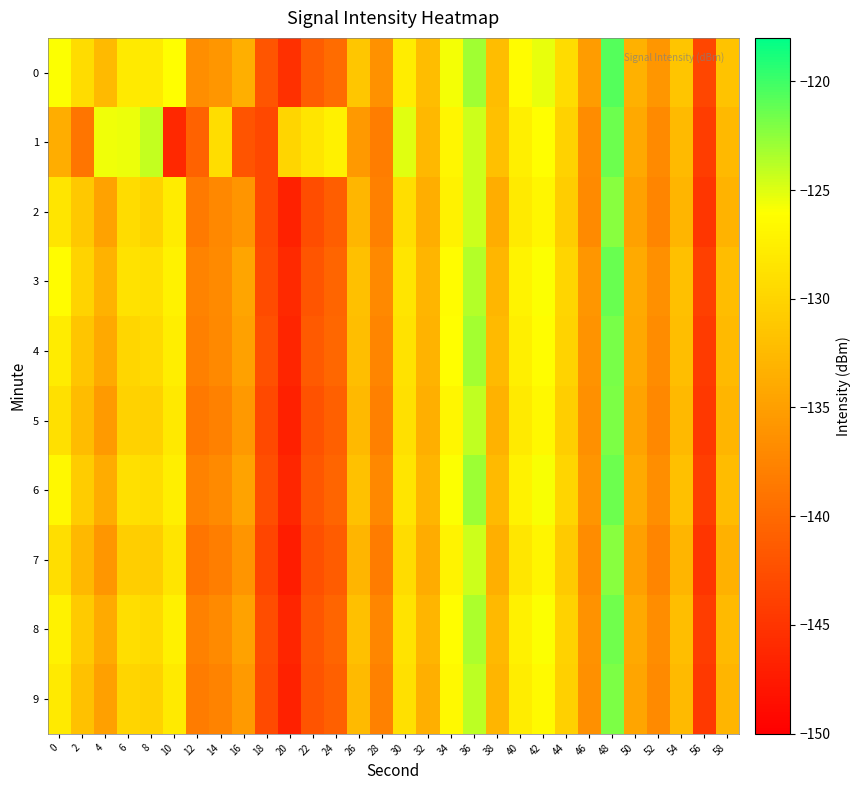

List the series in order of their peak value, highest first.

0, 3, 1, 6, 8, 4, 9, 5, 2, 7